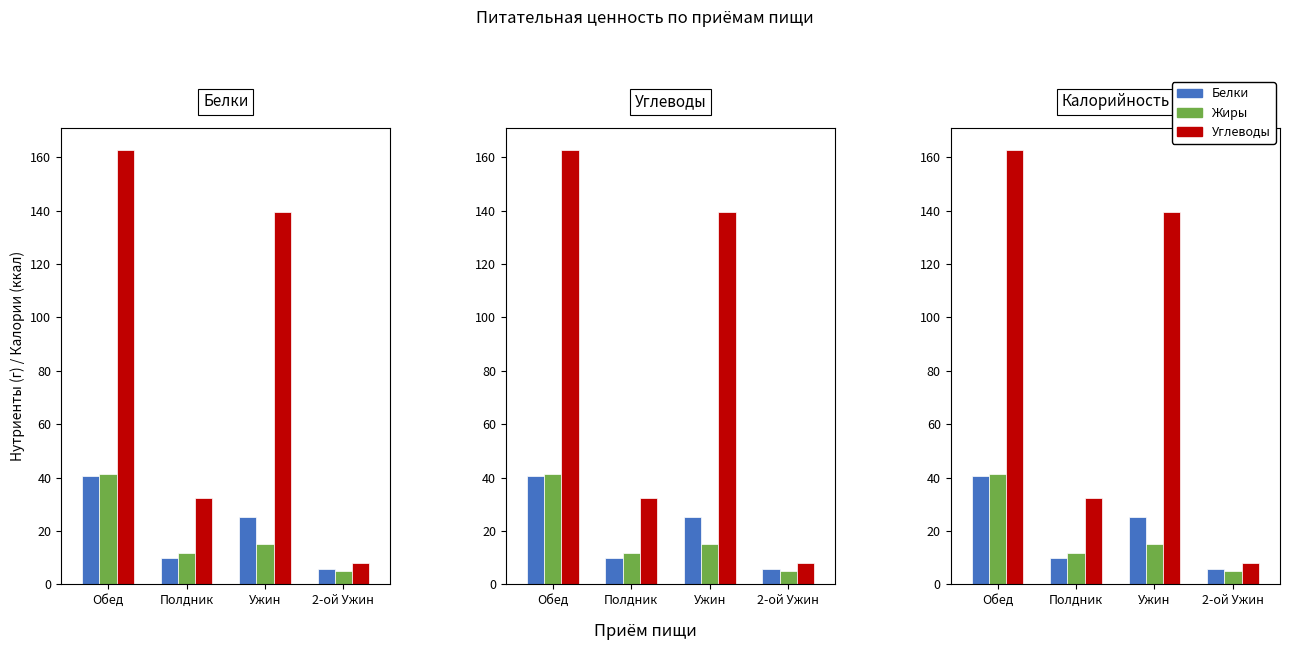

The Белки series shows 25.2 at Ужин. True or false?

True